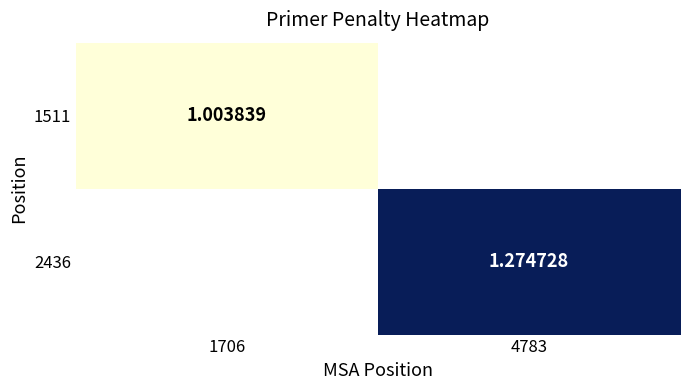

What is the minimum value shown in the chart?

1.0